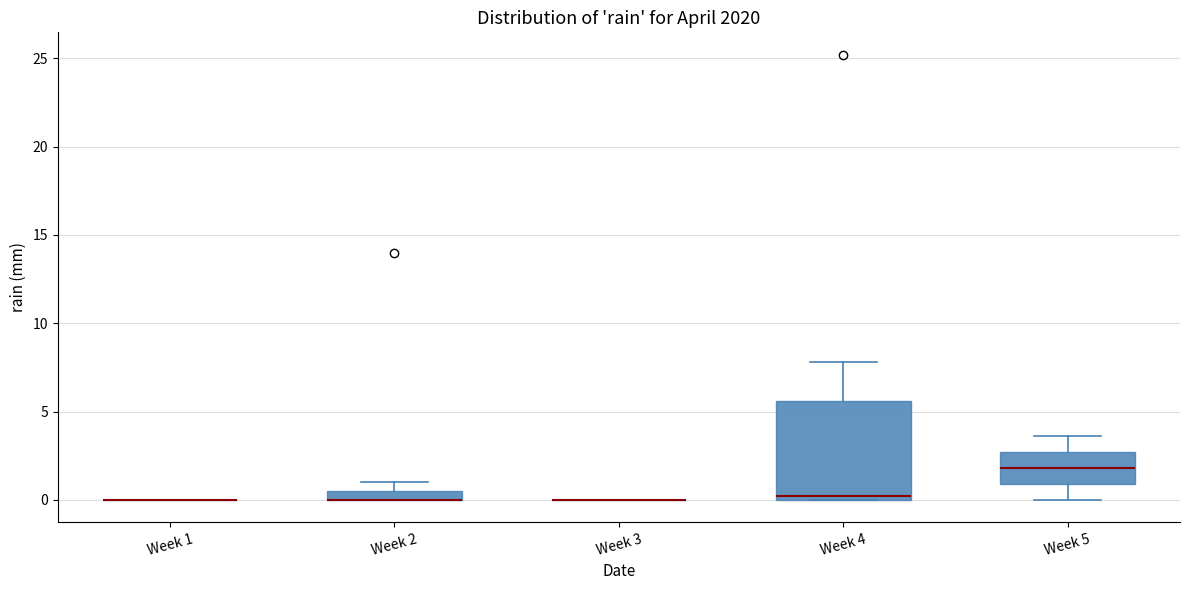

Where does the upper whisker of the box for Week 4 end on the y-axis? The values are not printed on the chart, so give them approximately, as read against the axis.

8.0